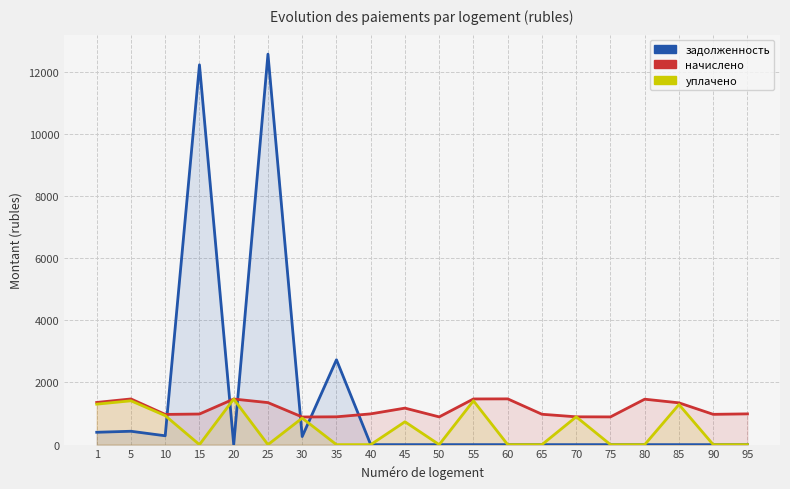

Reading right to left, list all the values displayed in this chart.

задолженность: 95=0.0	90=0.0	85=0.0	80=0.0	75=0.0	70=0.0	65=0.0	60=0.0	55=0.0	50=0.0	45=0.0	40=0.0	35=2730.3	30=260.6	25=12561.1	20=0.0	15=12218.1	10=284.8	5=430.4	1=397.5
начислено: 95=989.6	90=974.6	85=1344.5	80=1461.9	75=892.1	70=894.6	65=977.1	60=1471.9	55=1469.4	50=892.1	45=1174.5	40=989.6	35=894.6	30=889.6	25=1352.0	20=1466.9	15=984.6	10=972.1	5=1469.4	1=1357.0
уплачено: 95=0.0	90=0.0	85=1290.1	80=0.0	75=0.0	70=894.6	65=0.0	60=0.0	55=1410.0	50=0.0	45=735.5	40=0.0	35=0.0	30=853.7	25=0.0	20=1466.9	15=0.0	10=932.8	5=1410.0	1=1302.1